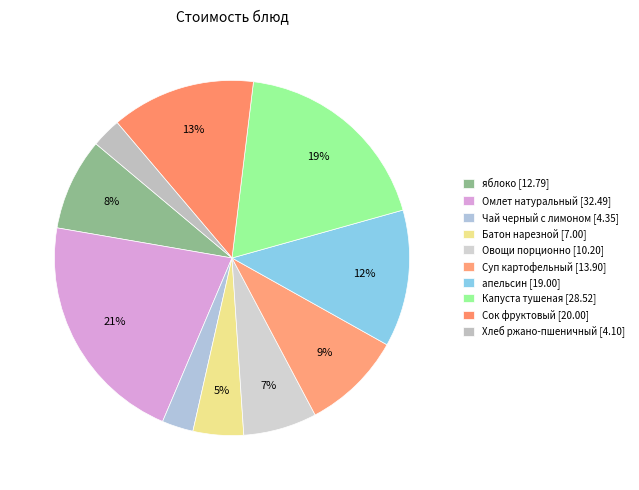

Is it true that Батон нарезной is 5% of the pie?

True